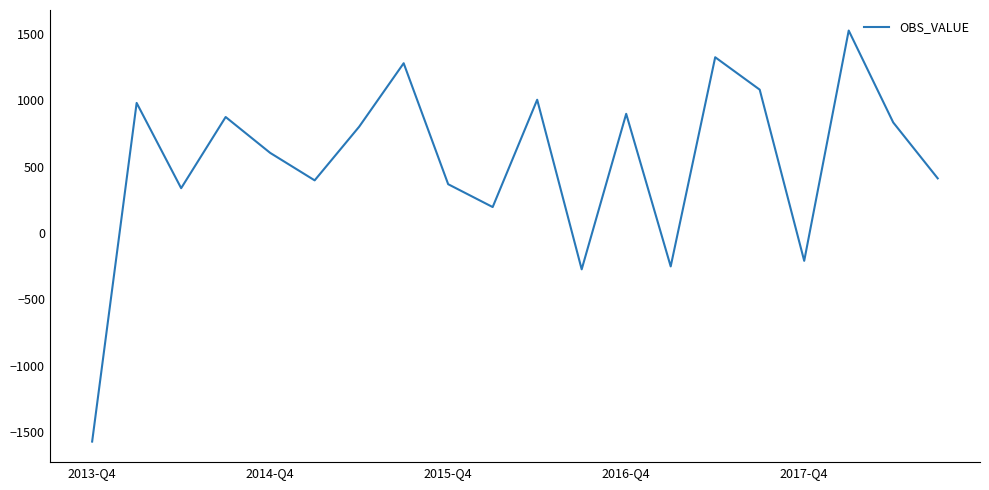

What is the minimum value shown in the chart?

-1570